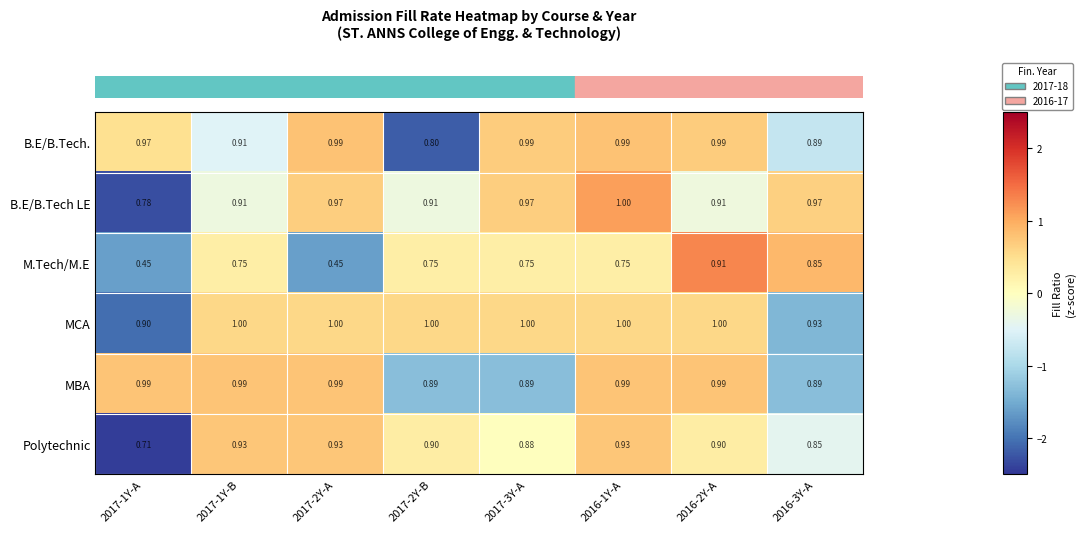

Which series has the largest range (max minus min)?

M.Tech/M.E